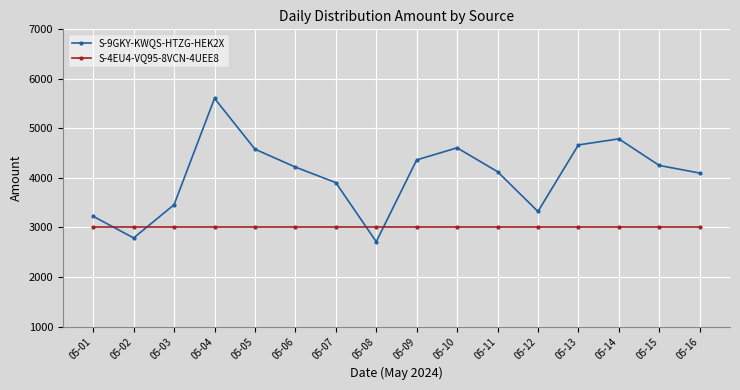

What are all the series names shown in the legend?

S-9GKY-KWQS-HTZG-HEK2X, S-4EU4-VQ95-8VCN-4UEE8